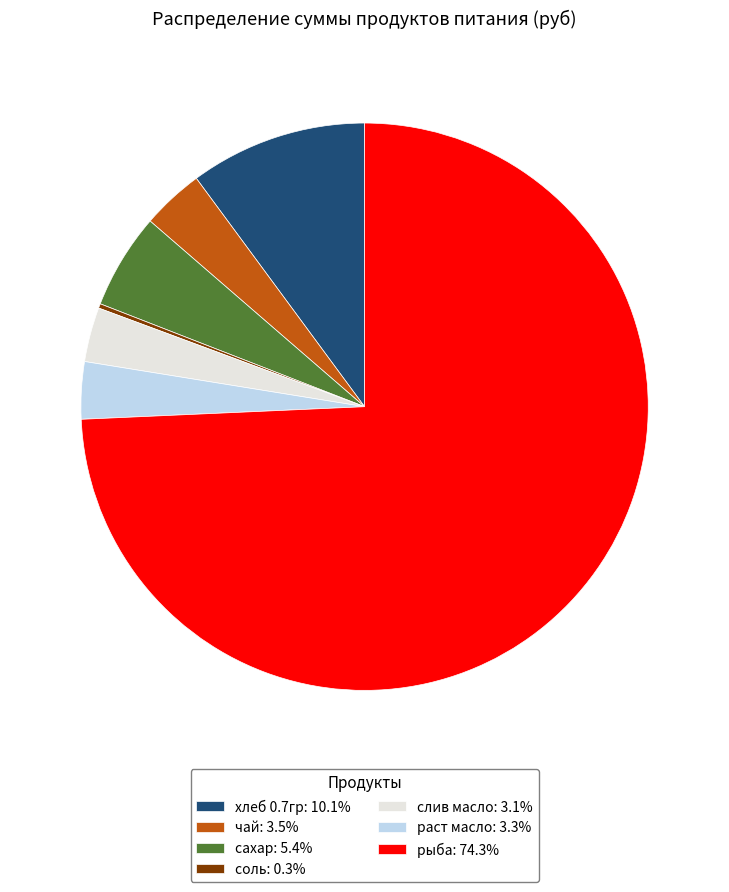

Approximately how many times larger is the value at раст масло: 3.3% compared to сахар: 5.4%?

0.6